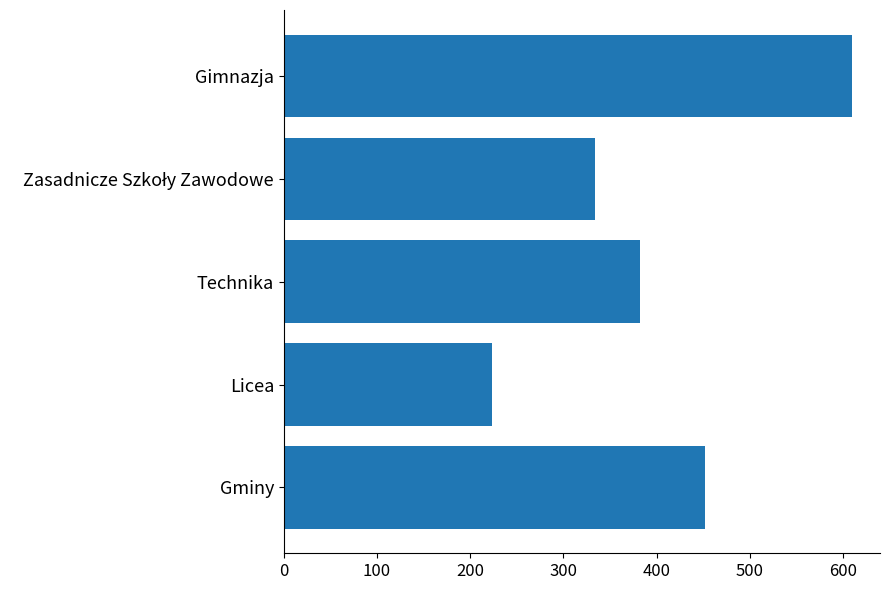

What is the difference between the second highest and second lowest values?

118